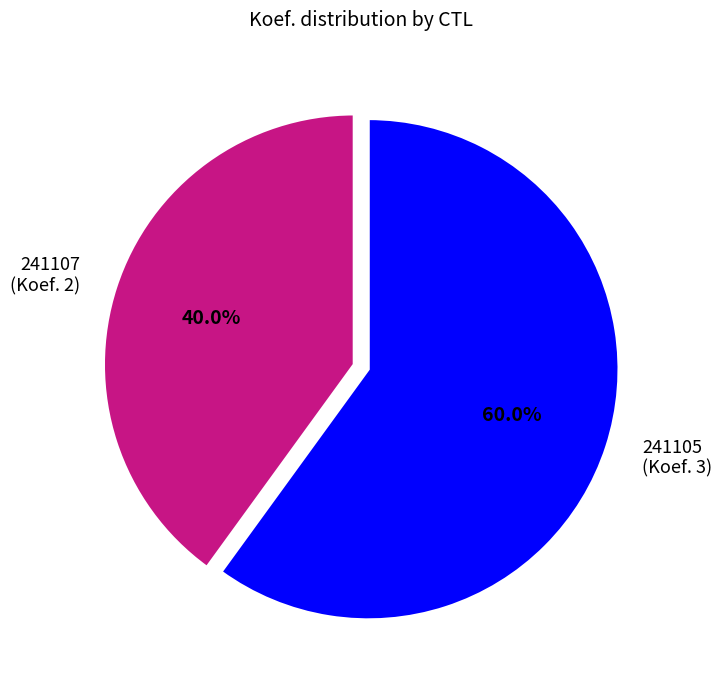

Does 241107 (Koef. 2) account for over 50% of the chart?

No